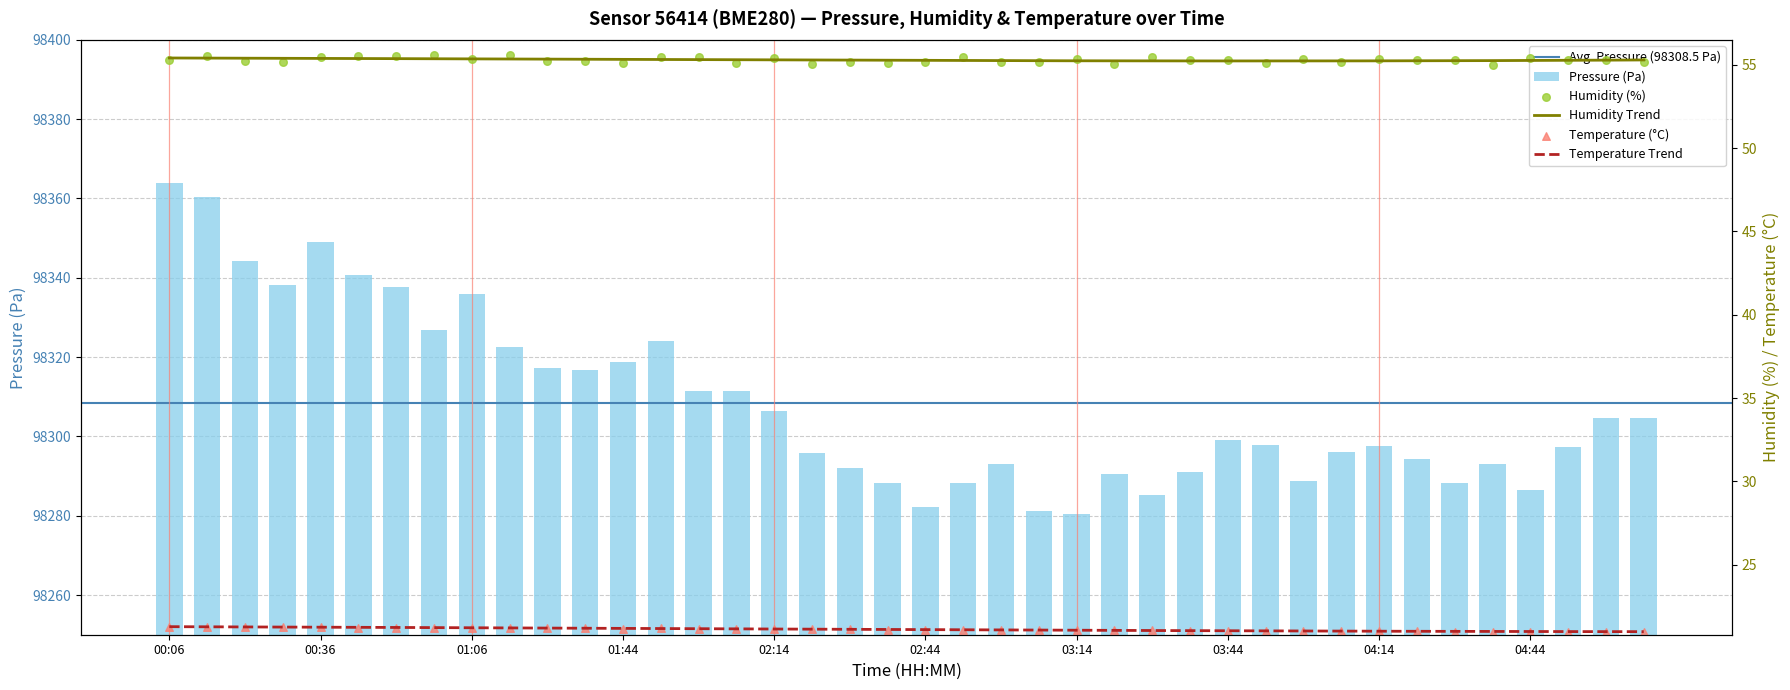

At how many categories does at least one series exceed 6691?

40